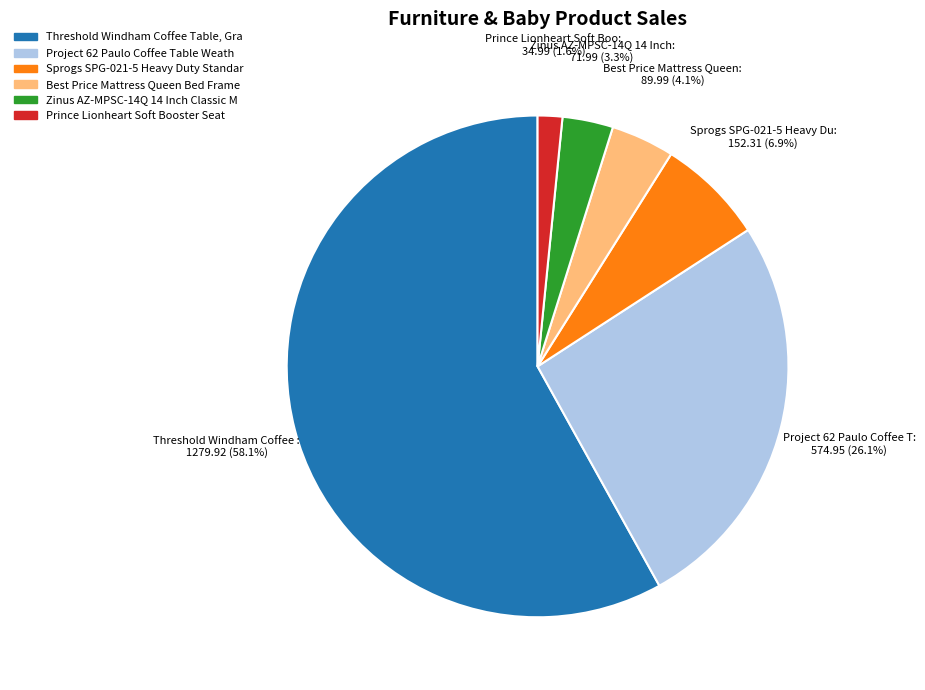

Is there any slice that represents more than half of the pie?

Yes